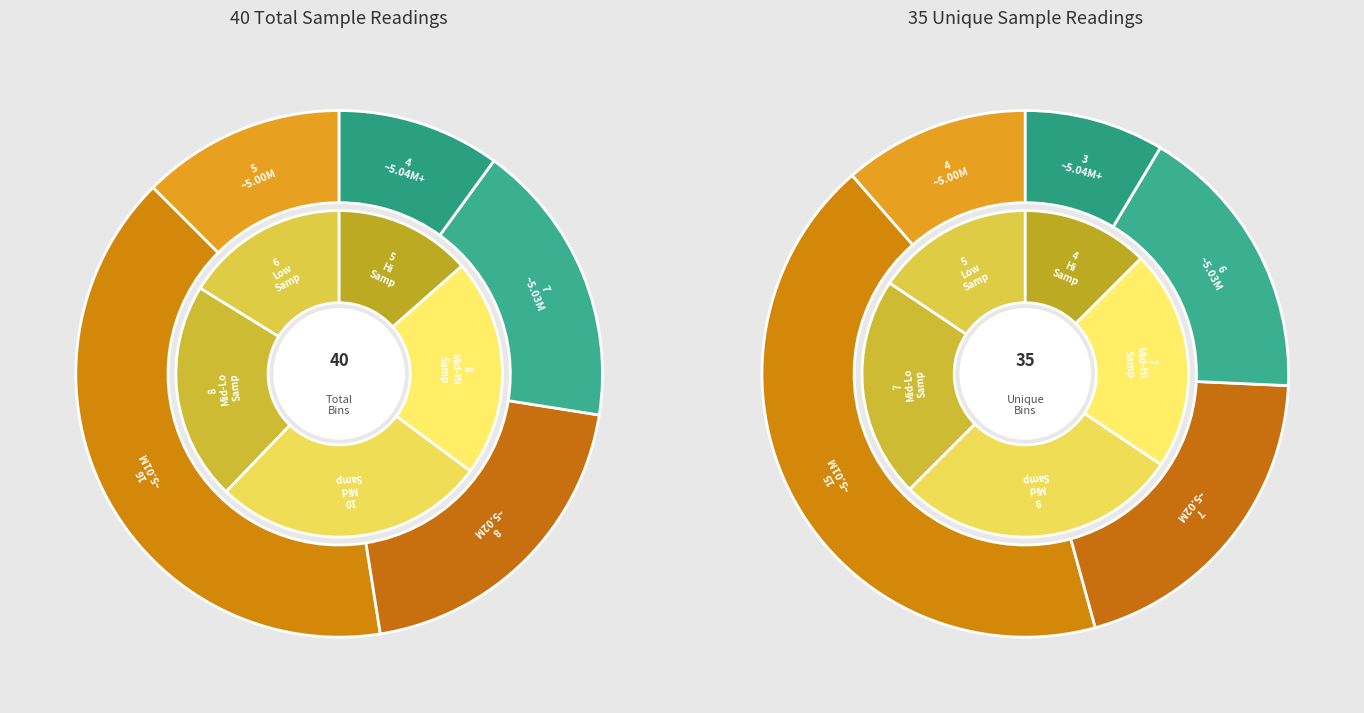

Is there a majority slice in this chart?

No